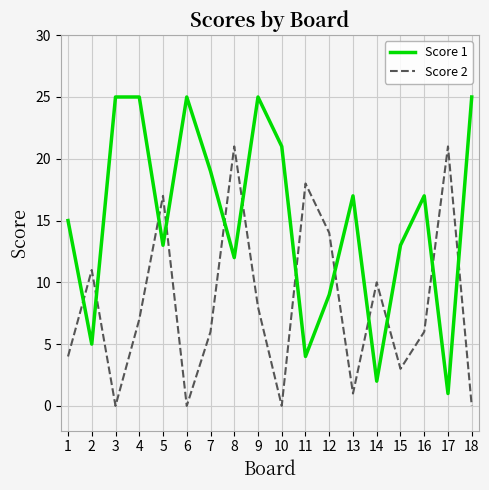

What is the difference between the maximum and minimum values in the Score 1 series?

24